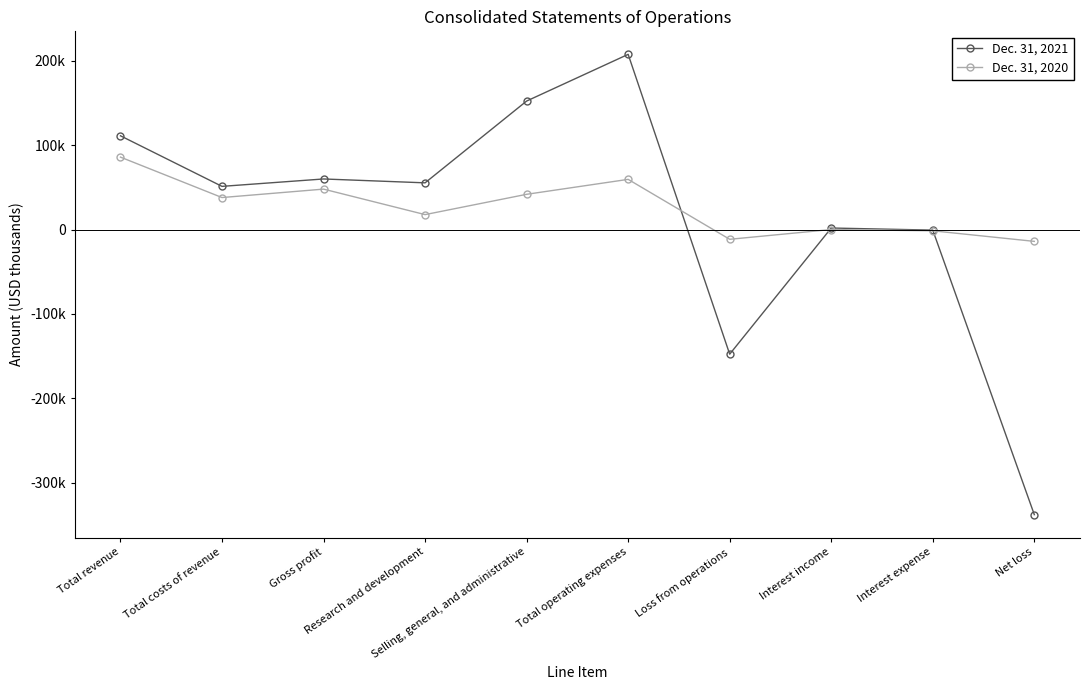

Which series has the largest range (max minus min)?

Dec. 31, 2021